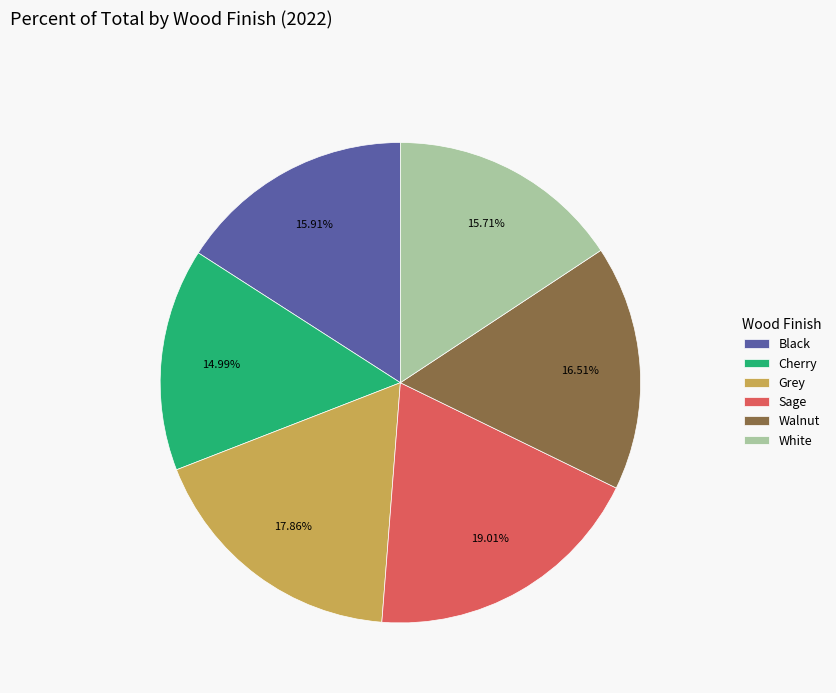

Is Cherry the majority of the pie?

No